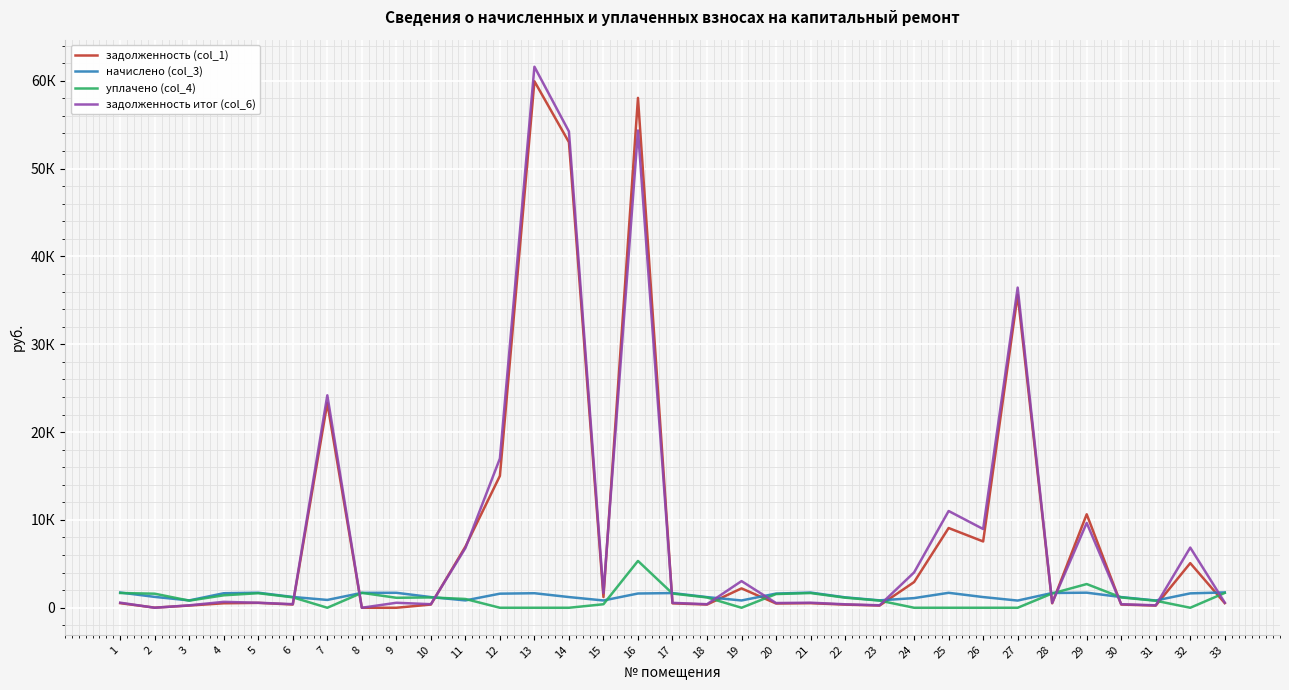

What is the value of the начислено (col_3) point at the 17th from the left?

1673.6